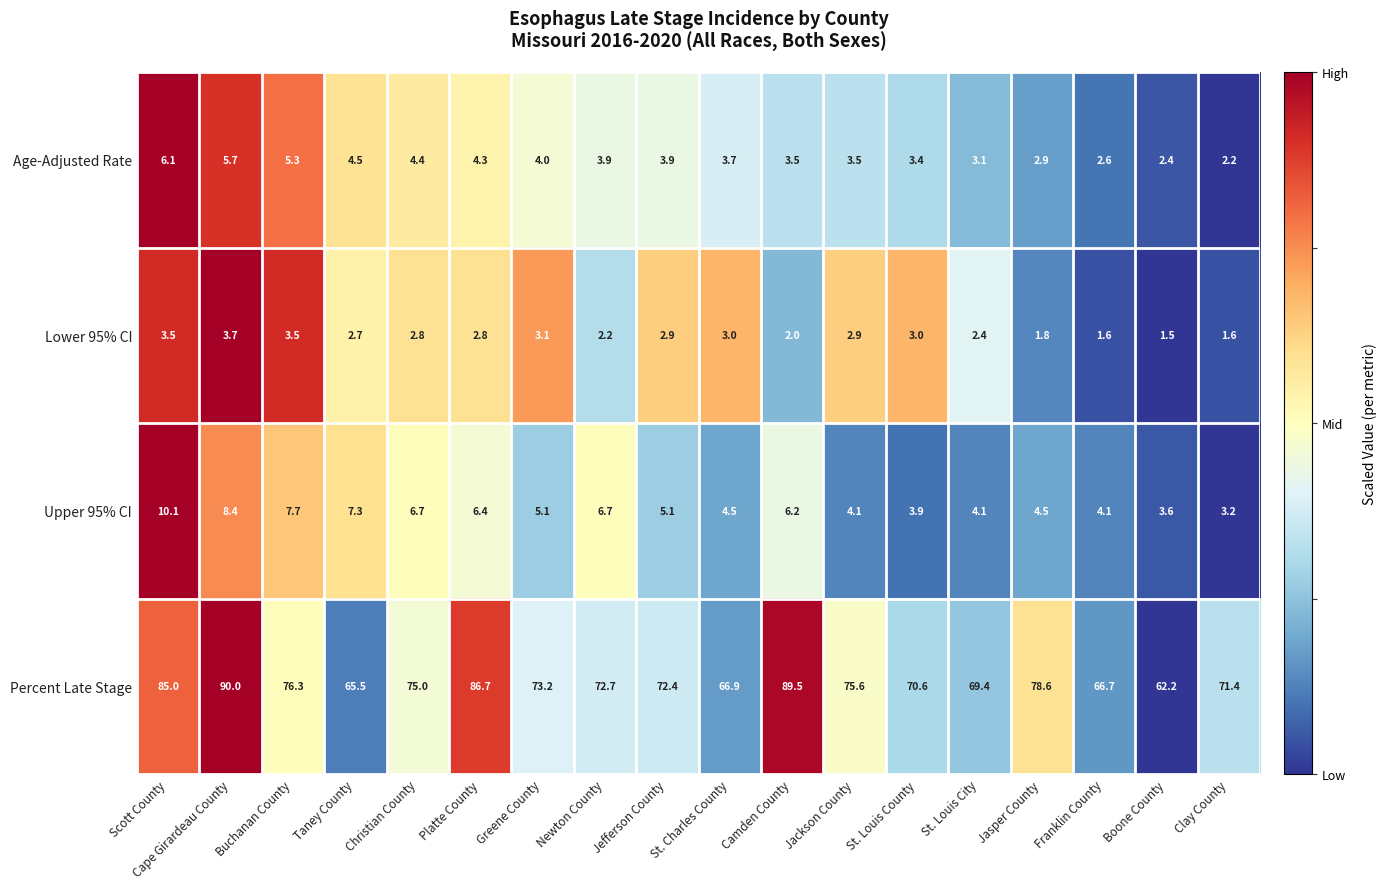

How many distinct data groups are displayed?

4